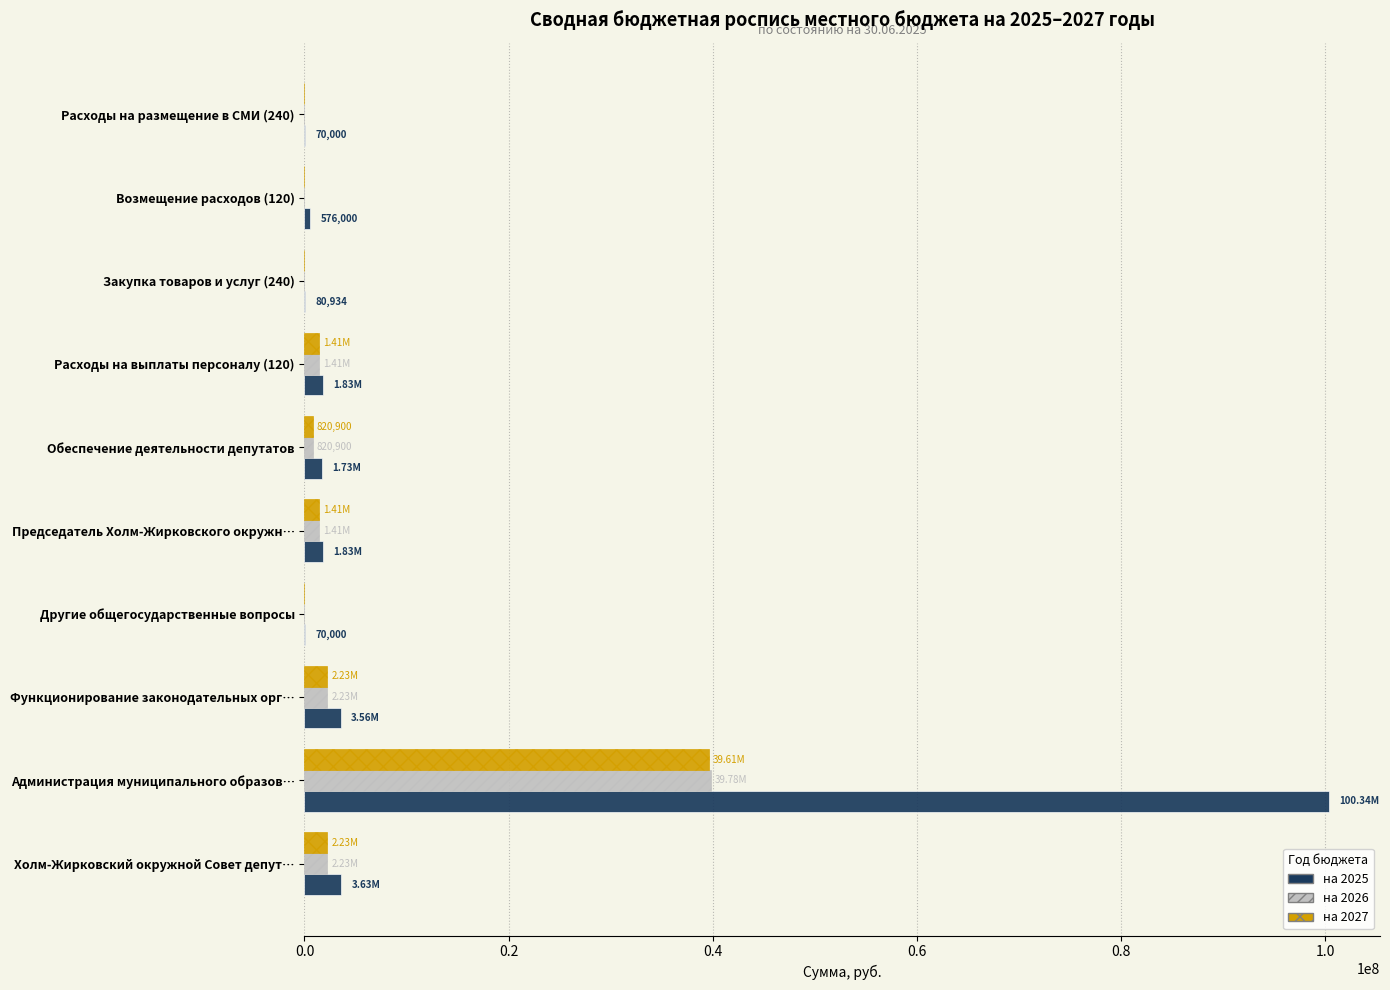

What is the sum of all на 2027 values?

47696095.0